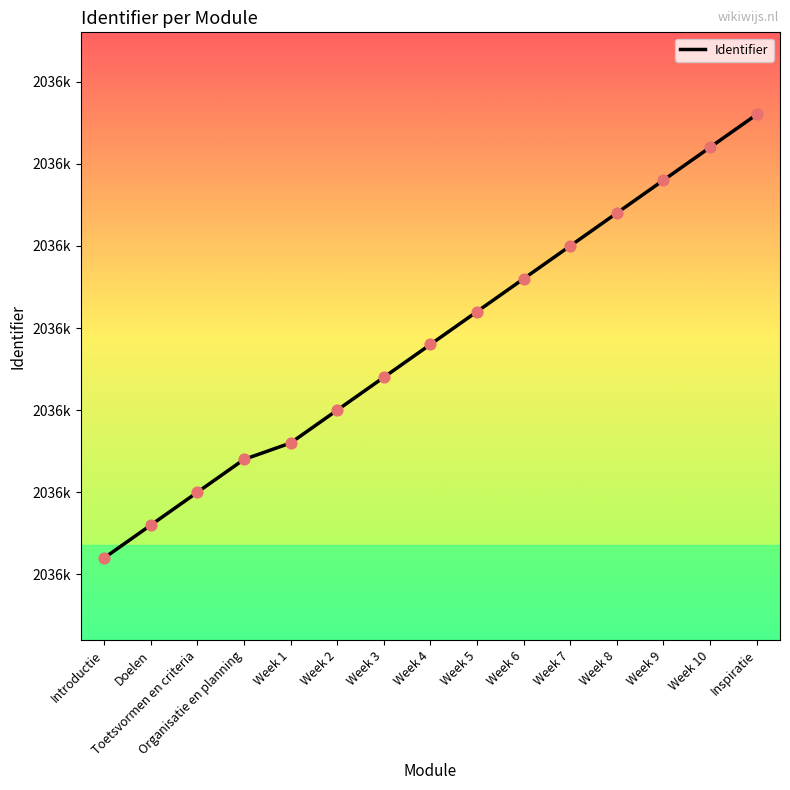

Does the chart have visible grid lines?

No